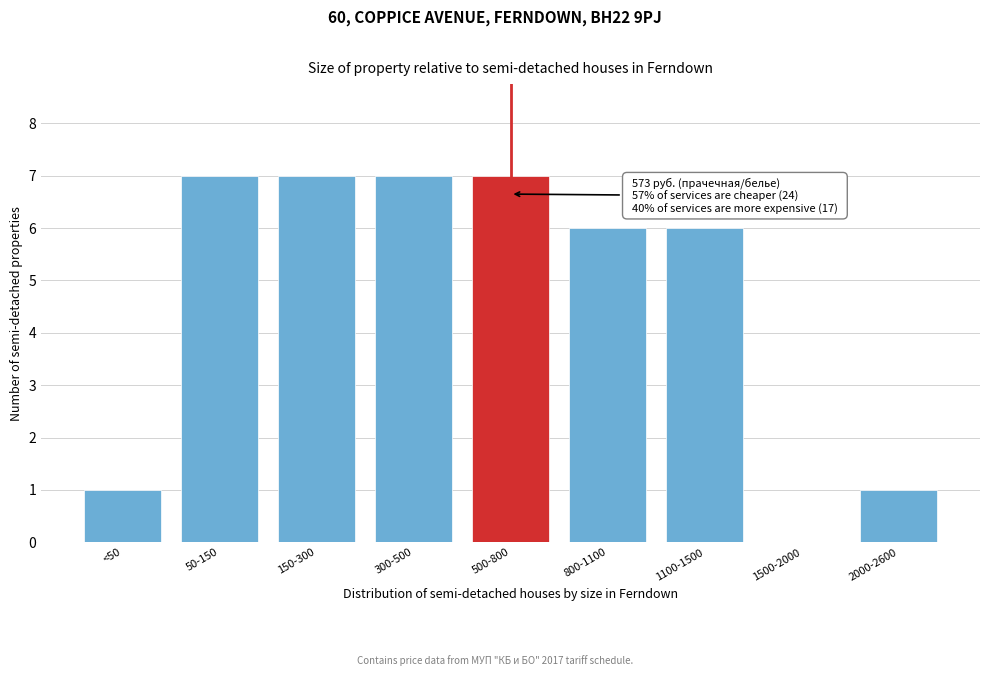

Reading left to right, list all the values displayed in this chart.

<50=1	50-150=7	150-300=7	300-500=7	500-800=7	800-1100=6	1100-1500=6	1500-2000=0	2000-2600=1